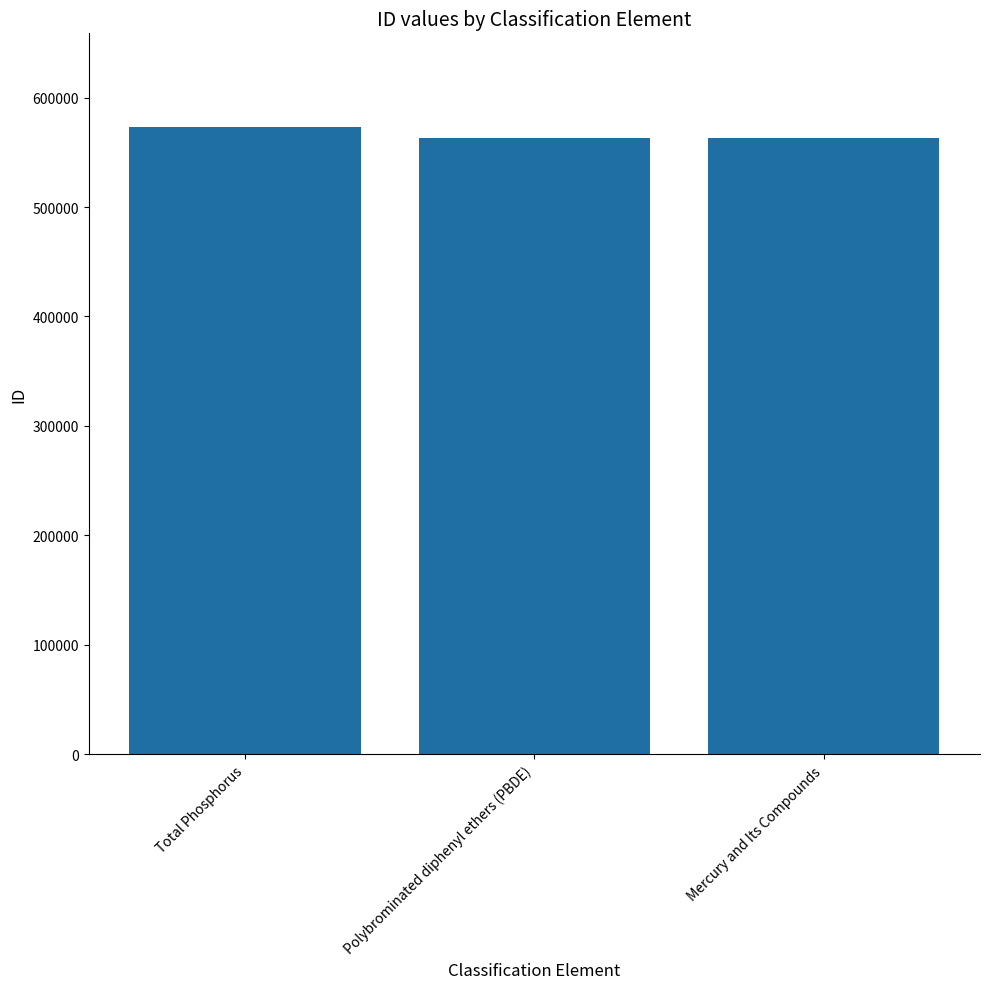

Which category has the highest value across all series?

Total Phosphorus